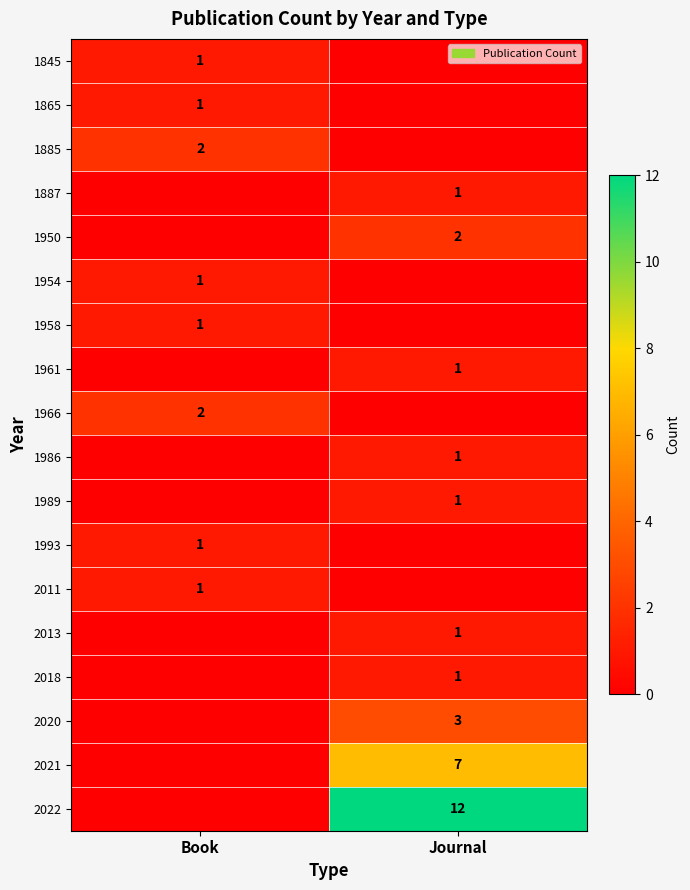

True or false: 2018 has a value of 0 at Journal.

False